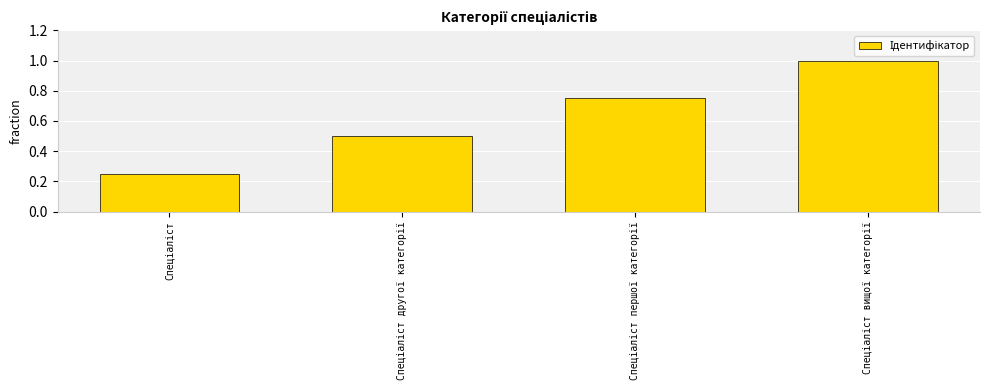

What is the maximum value shown in the chart?

1.0